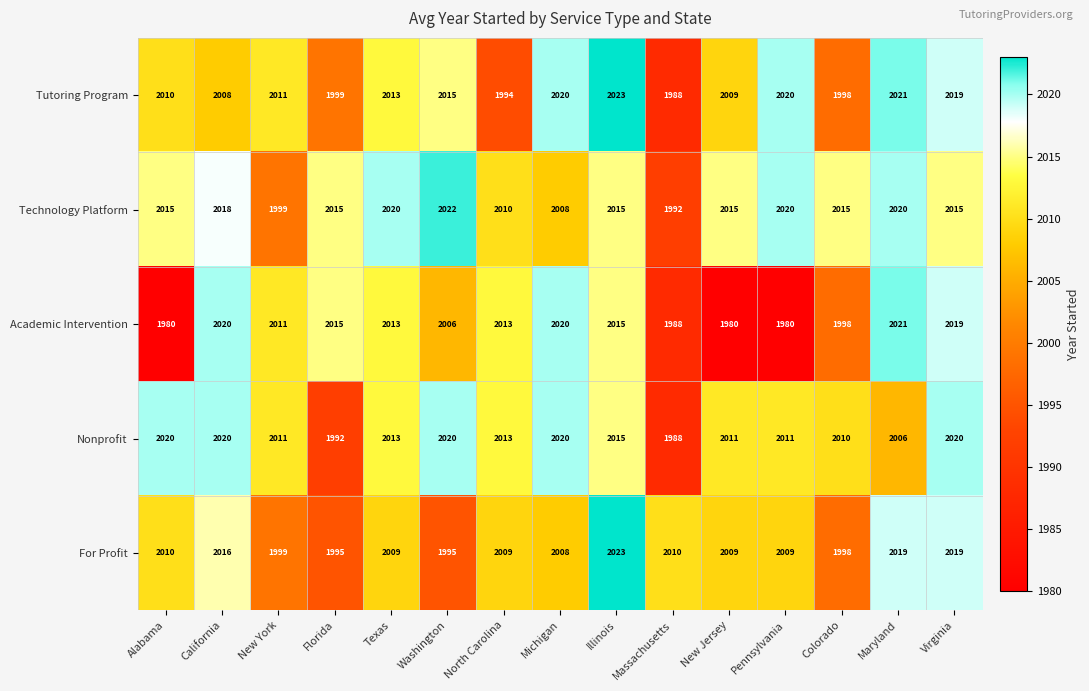

What is the spread (max minus min) of values at Florida?

23